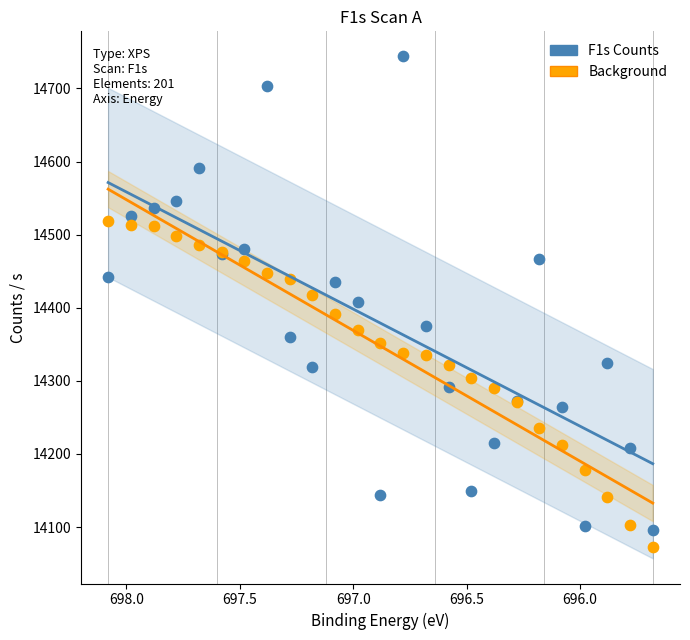

What are all the series names shown in the legend?

F1s Counts, Background